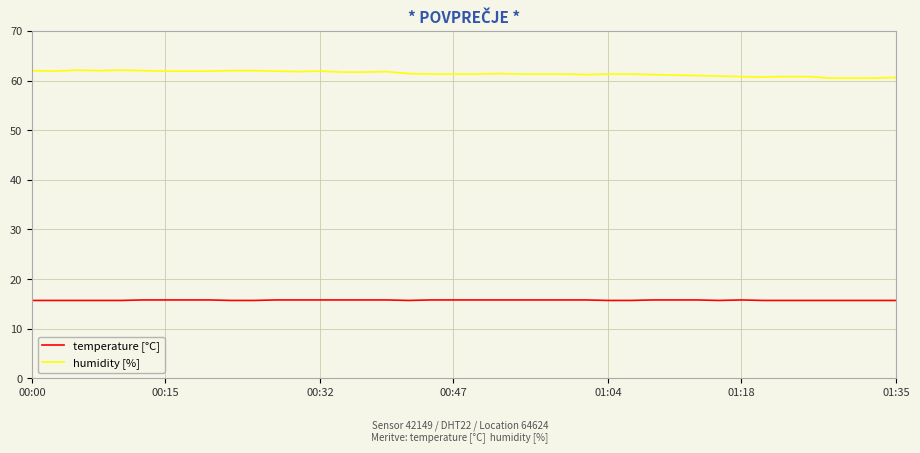

True or false: humidity [%] and temperature [°C] intersect in this chart.

False